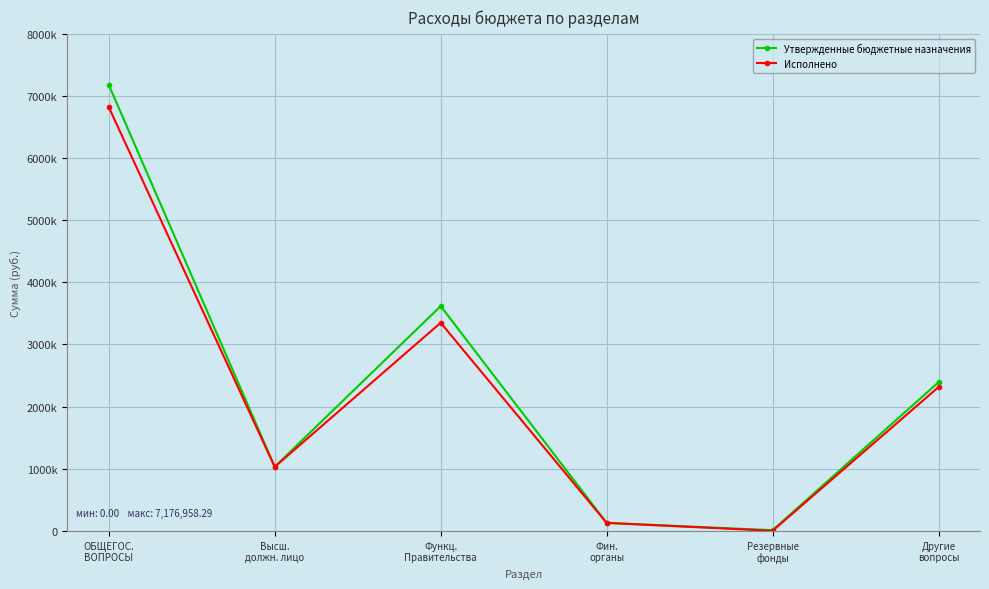

What is the maximum value for Утвержденные бюджетные назначения?

7176958.3